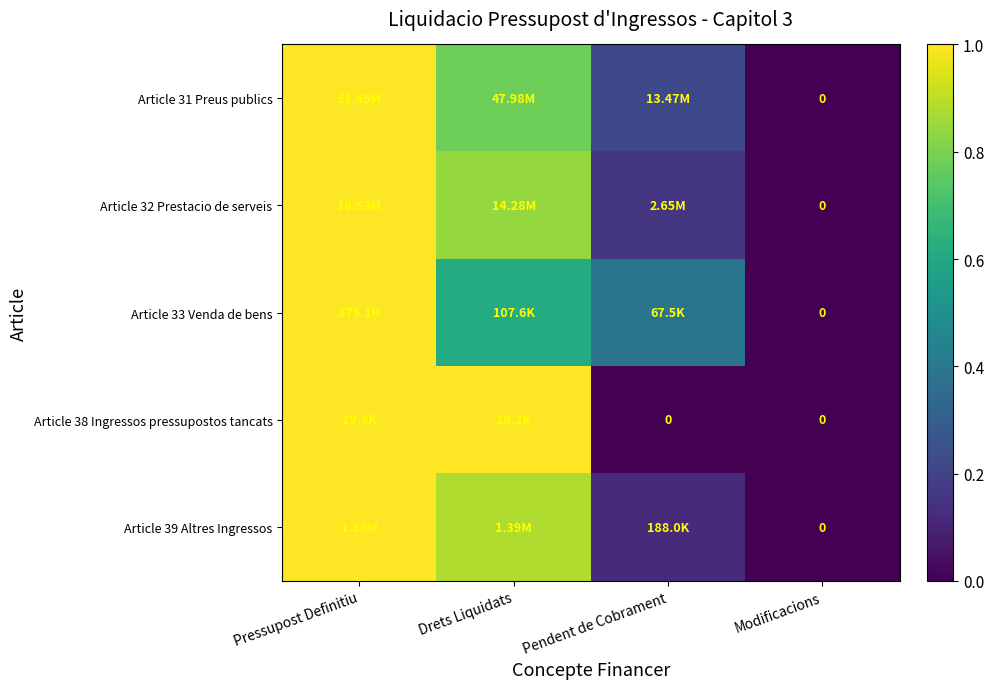

Rank the categories by Article 32 Prestacio de serveis value from highest to lowest.

Pressupost Definitiu, Drets Liquidats, Pendent de Cobrament, Modificacions